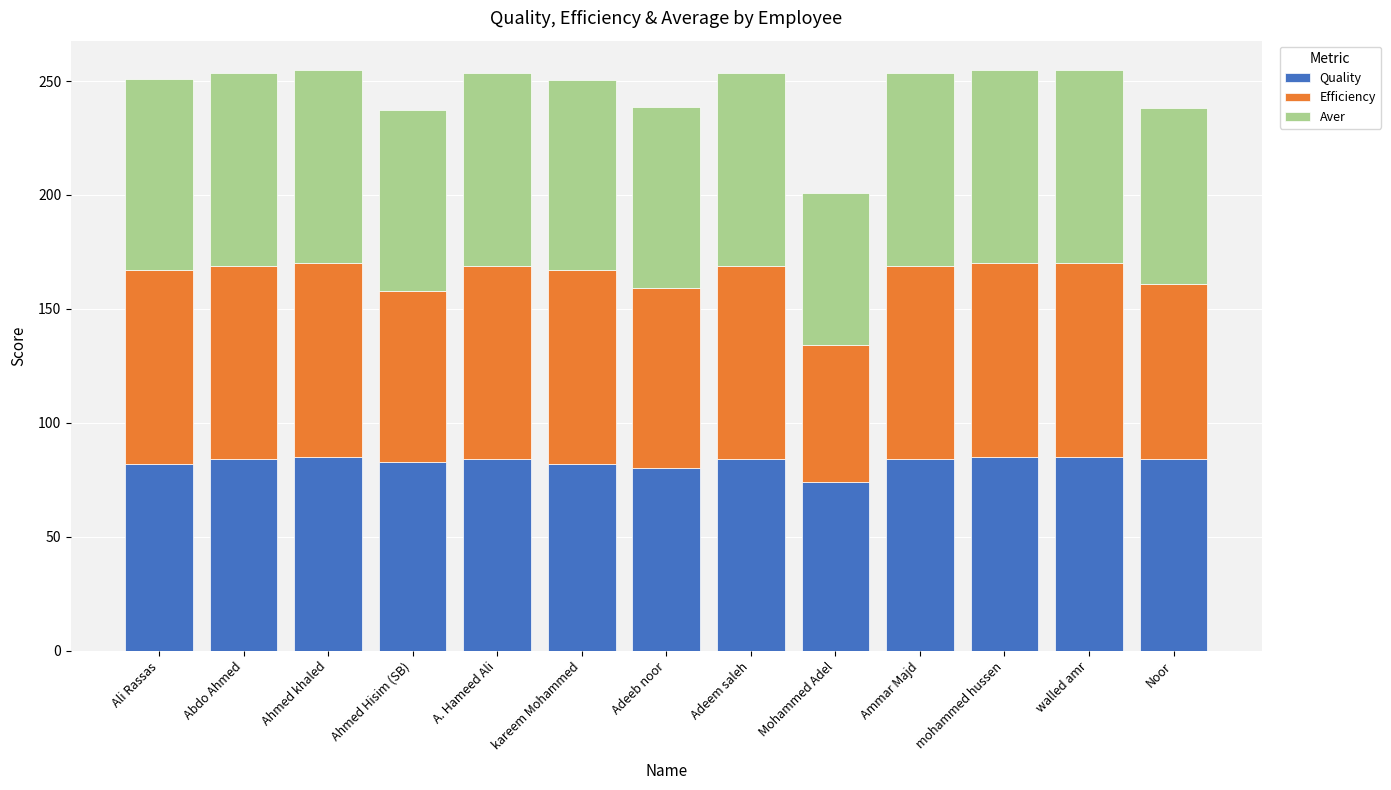

How many distinct data groups are displayed?

3